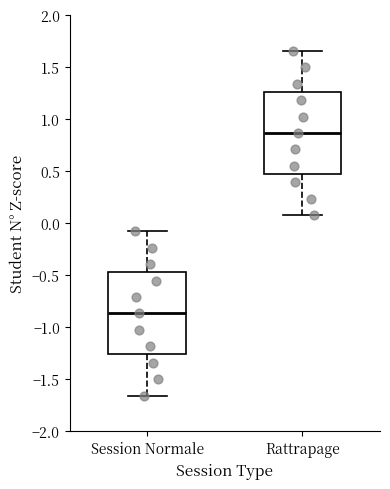

Which box's median line is the highest?

Rattrapage